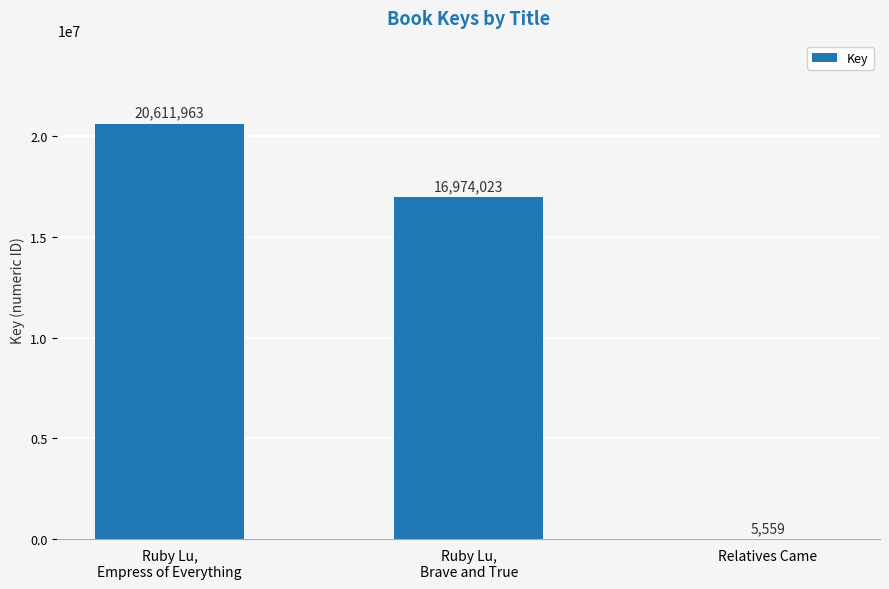

Reading left to right, transcribe all the data shown in this chart.

Ruby Lu,
Empress of Everything=20611963	Ruby Lu,
Brave and True=16974023	Relatives Came=5559